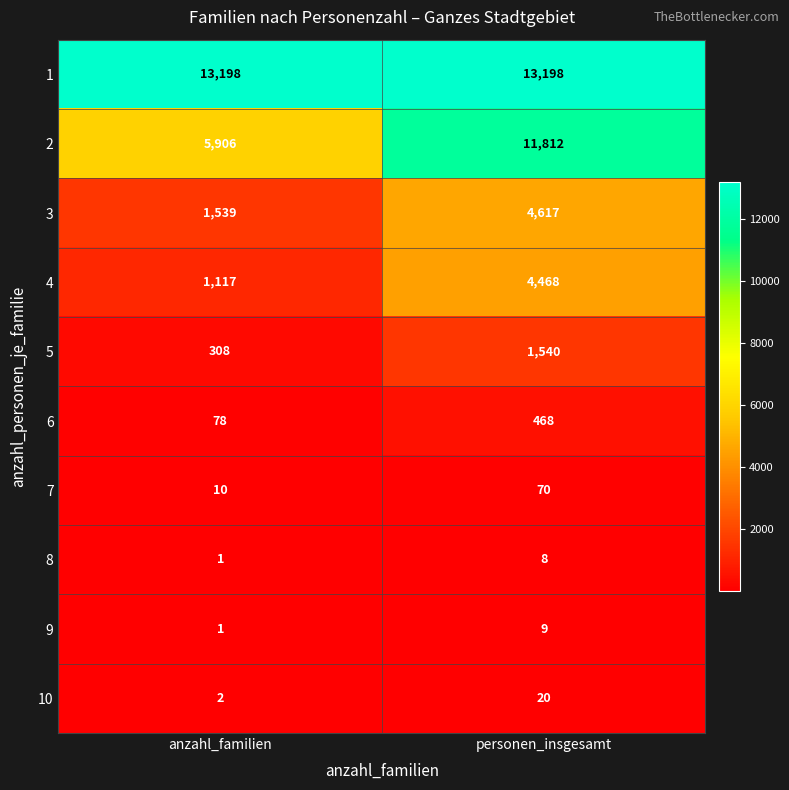

The 4 series shows 4468 at personen_insgesamt. True or false?

True